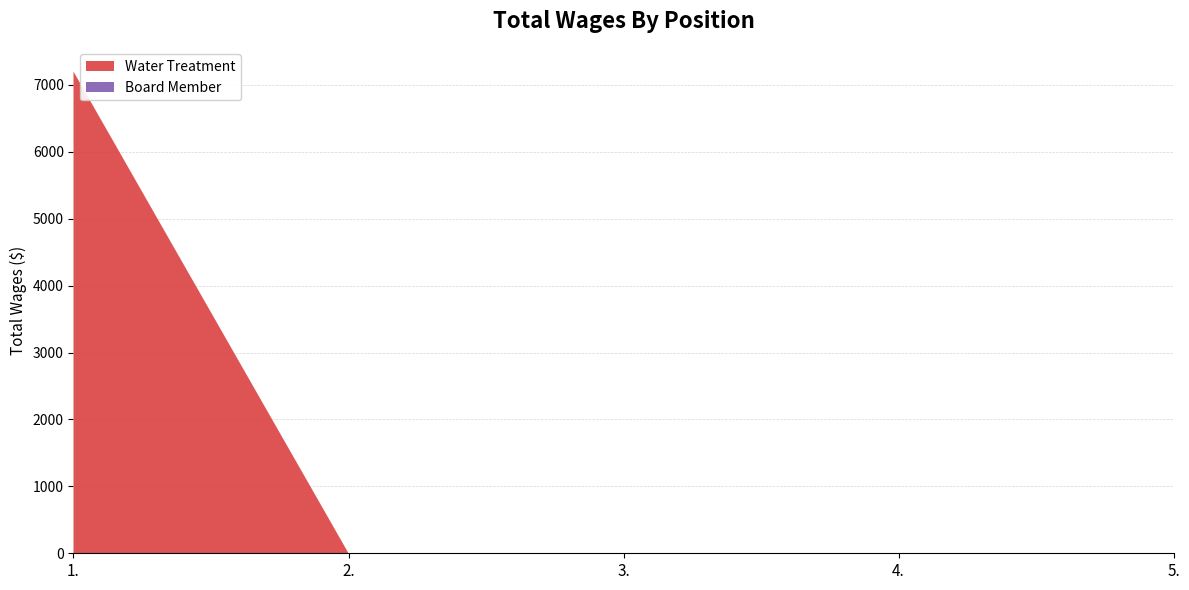

Reading left to right, list all the values displayed in this chart.

Water Treatment: 1.=7200	2.=0	3.=0	4.=0	5.=0
Board Member: 1.=0	2.=0	3.=0	4.=0	5.=0